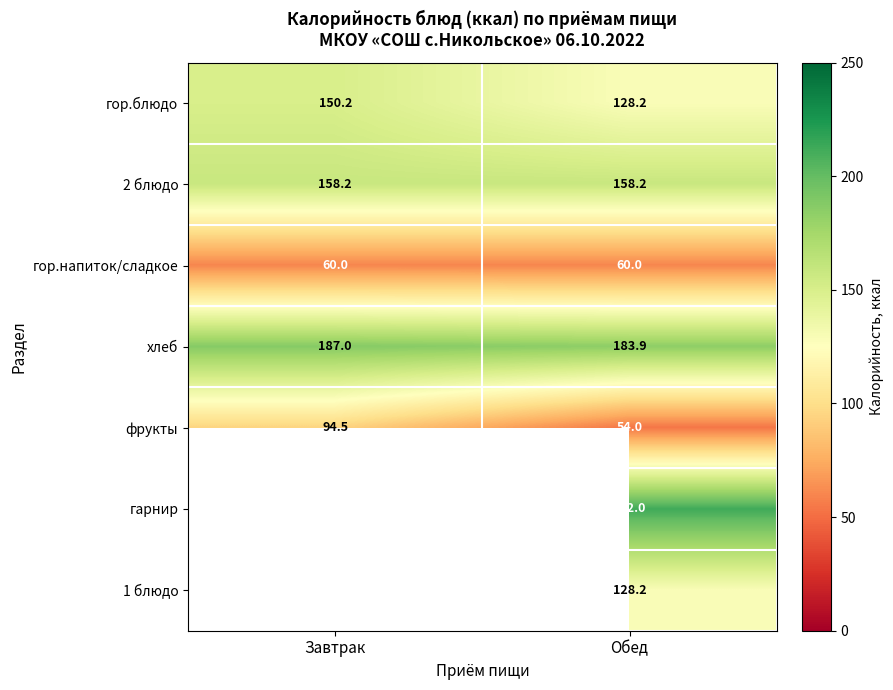

At which category is the sum across all series the highest?

Обед